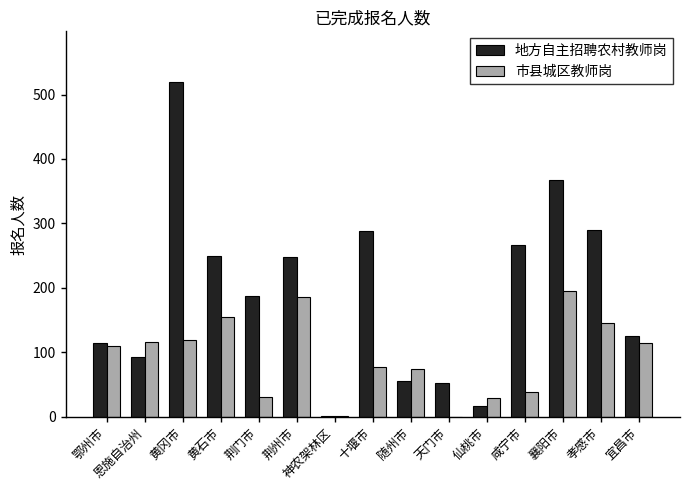

Between 随州市 and 天门市, which series saw the biggest shift?

市县城区教师岗